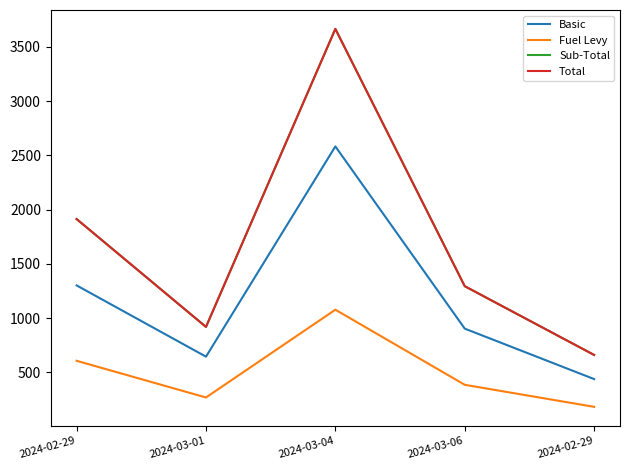

Does the chart display data point markers on the line(s)?

No